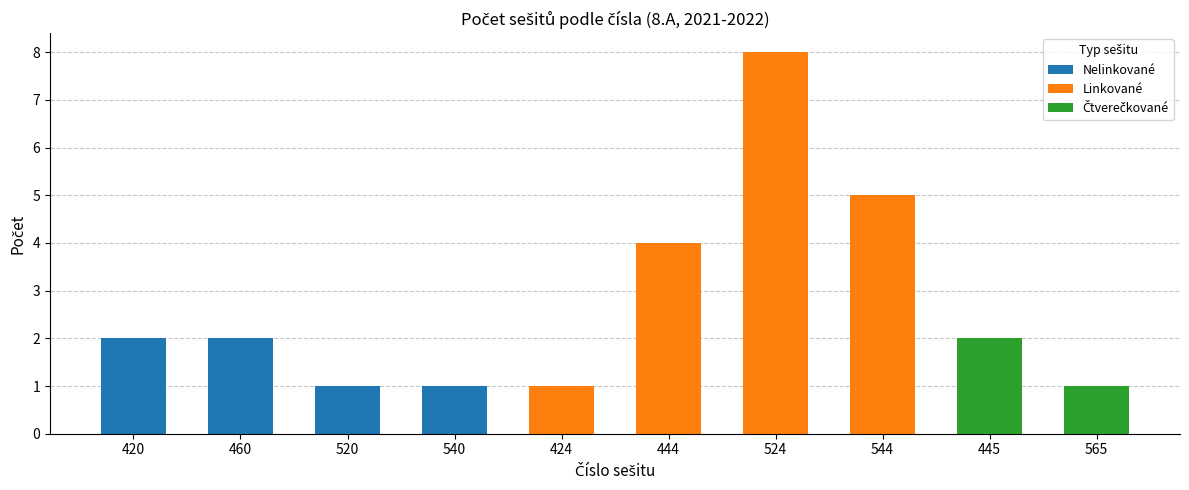

What is the average value?

3